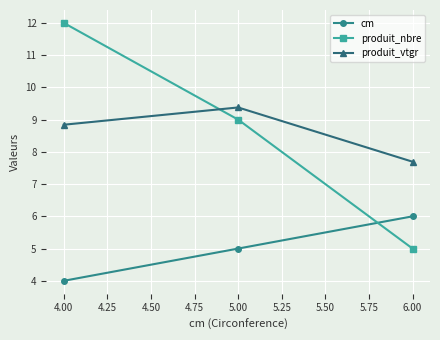

What is the approximate value of cm at 4.00?

4.0